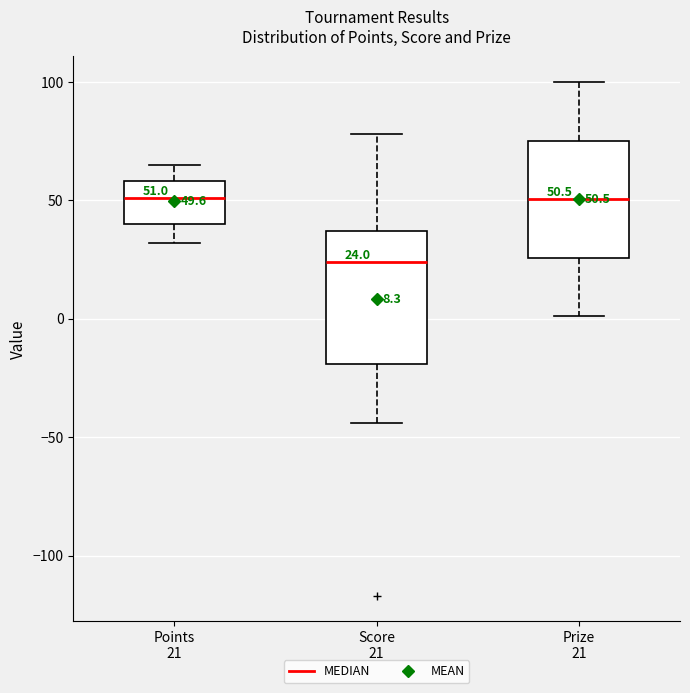

Which box's median line is the lowest?

Score 21